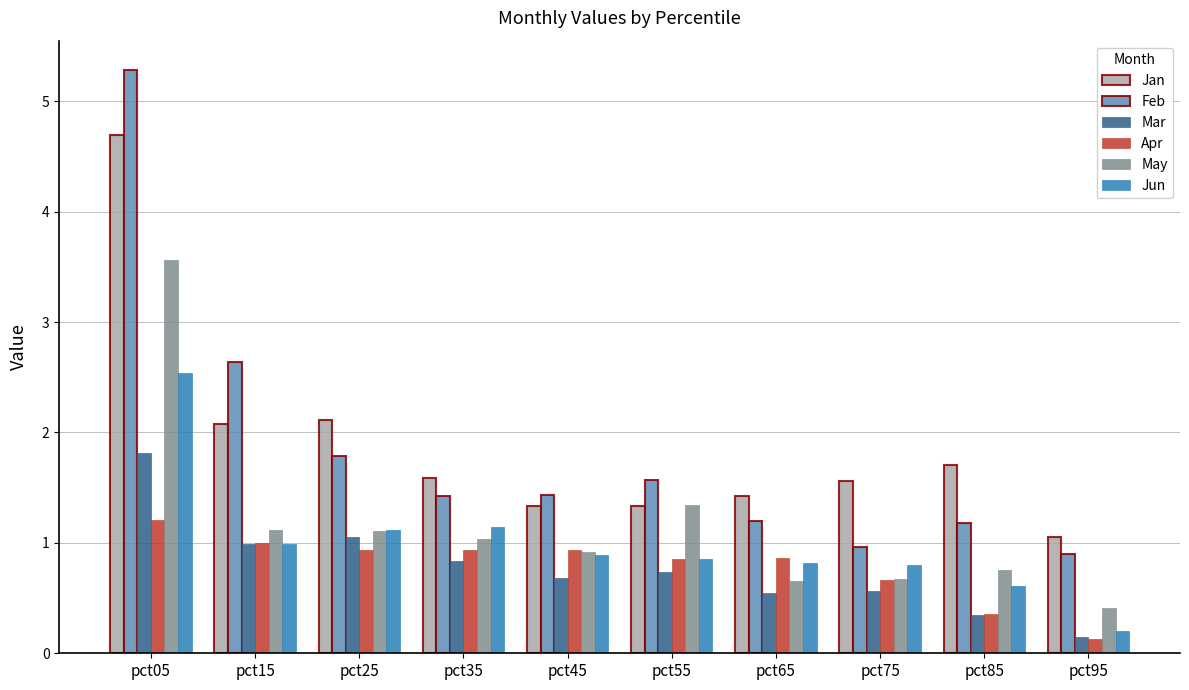

How many groups of bars are there?

10